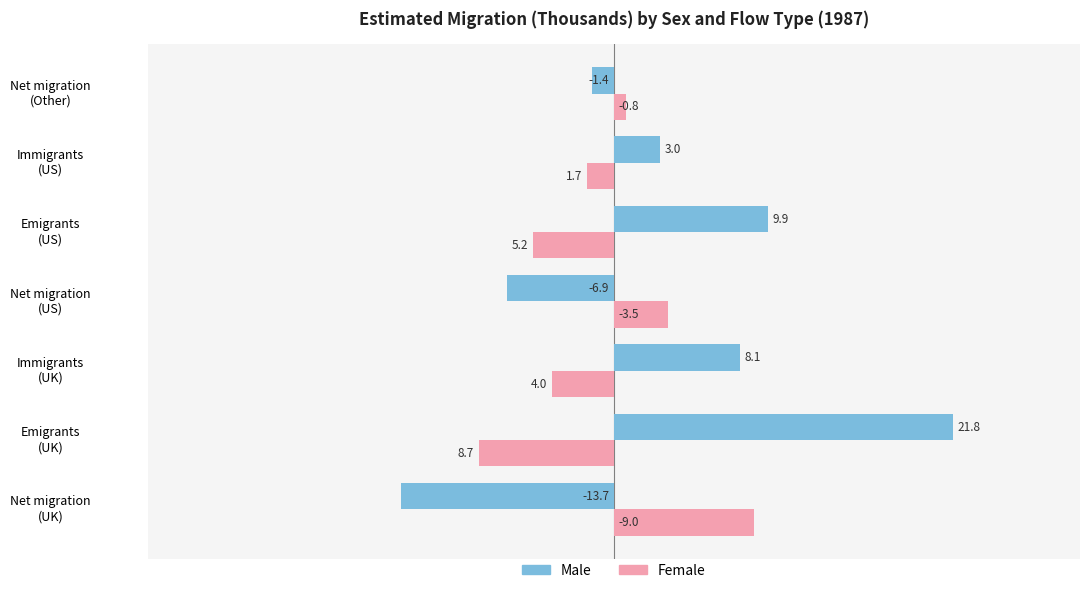

How many data points in Female are above -1?

3